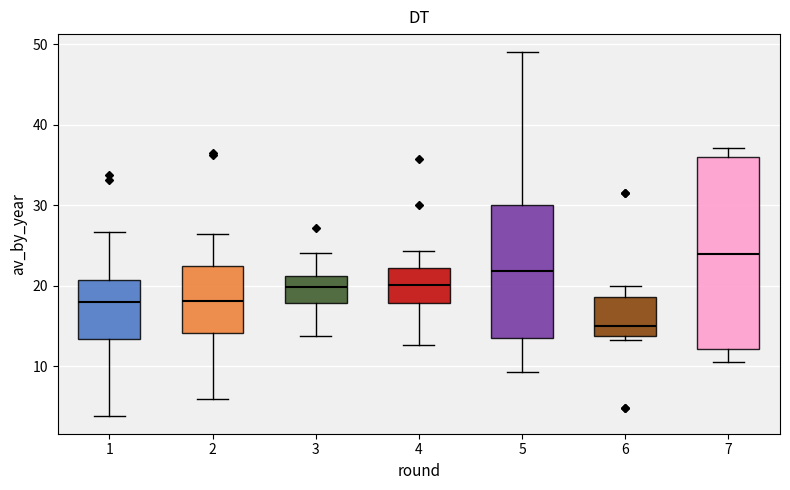

Which box has the highest median line?

7